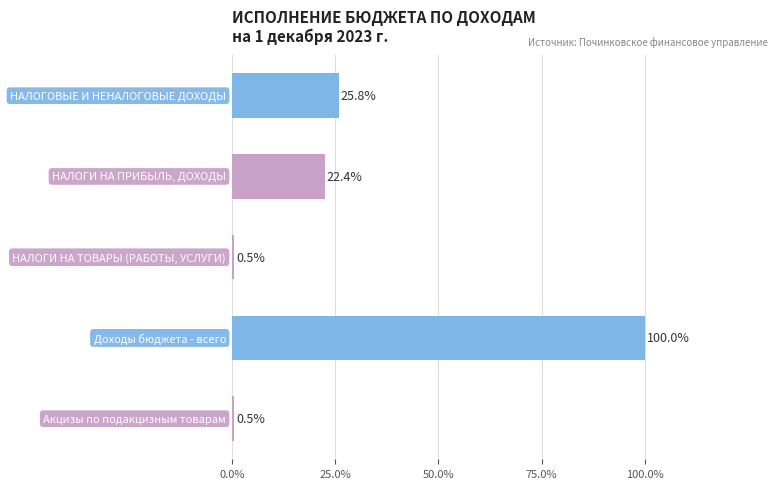

What is the greatest value displayed?

100.0